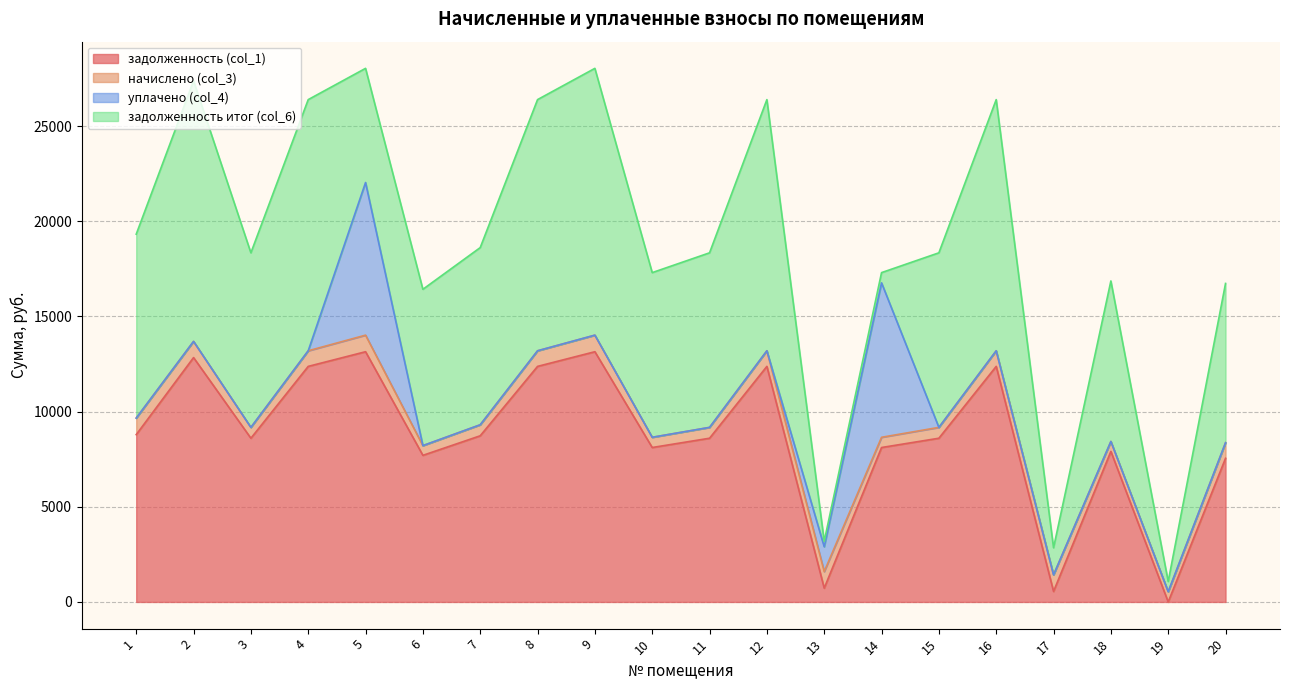

Where is уплачено (col_4) nearest to the value 4057?

13